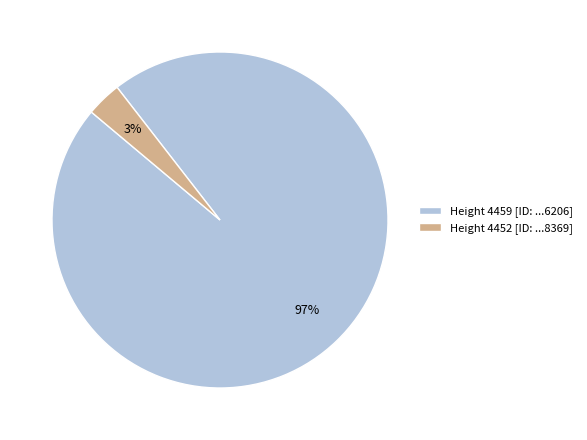

Do Height 4452 [ID: ...8369] and Height 4459 [ID: ...6206] together represent more than half of the pie?

Yes